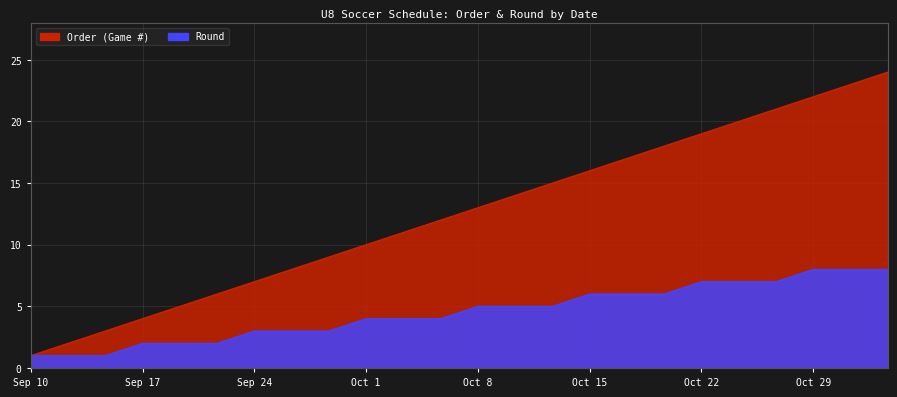

How many lines are shown in the chart?

2